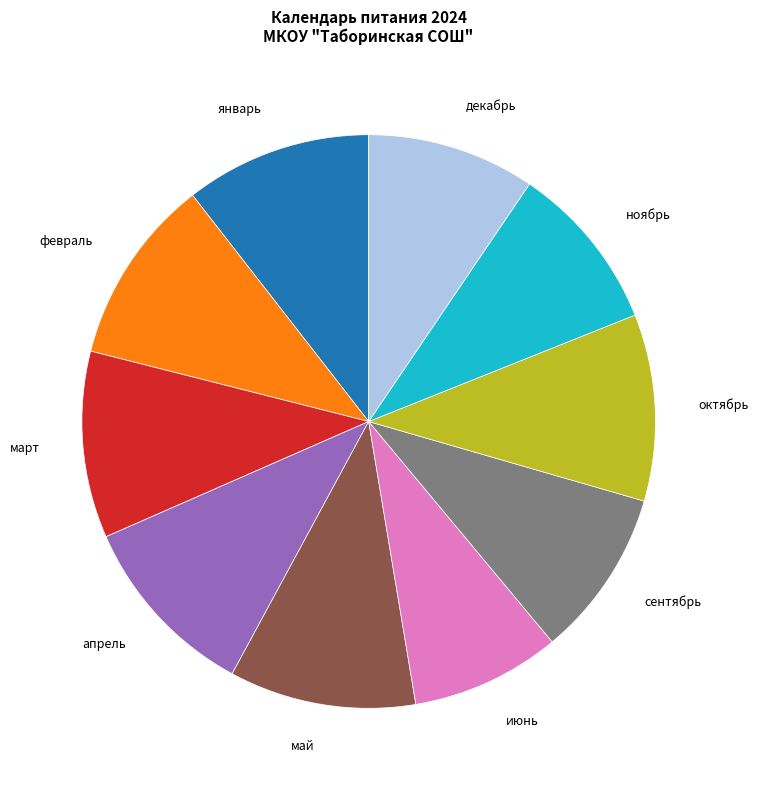

Approximately how many times larger is the value at сентябрь compared to март?

0.9